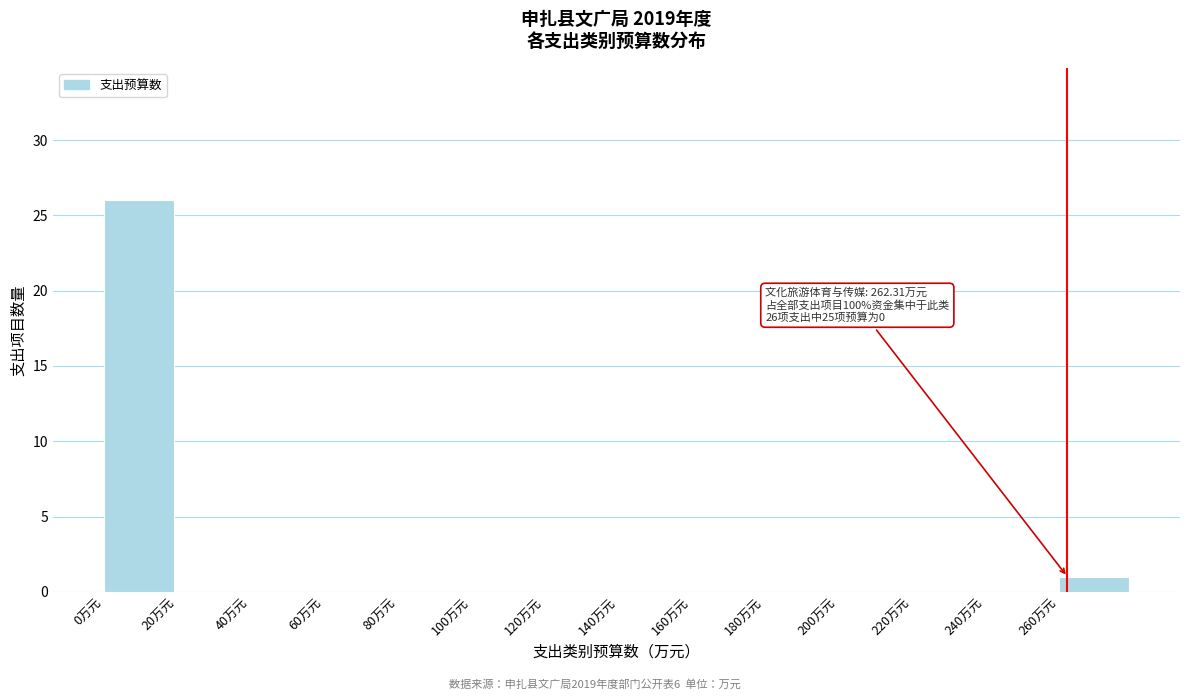

Over which range of the x-axis is the bar tallest?

0 to 20